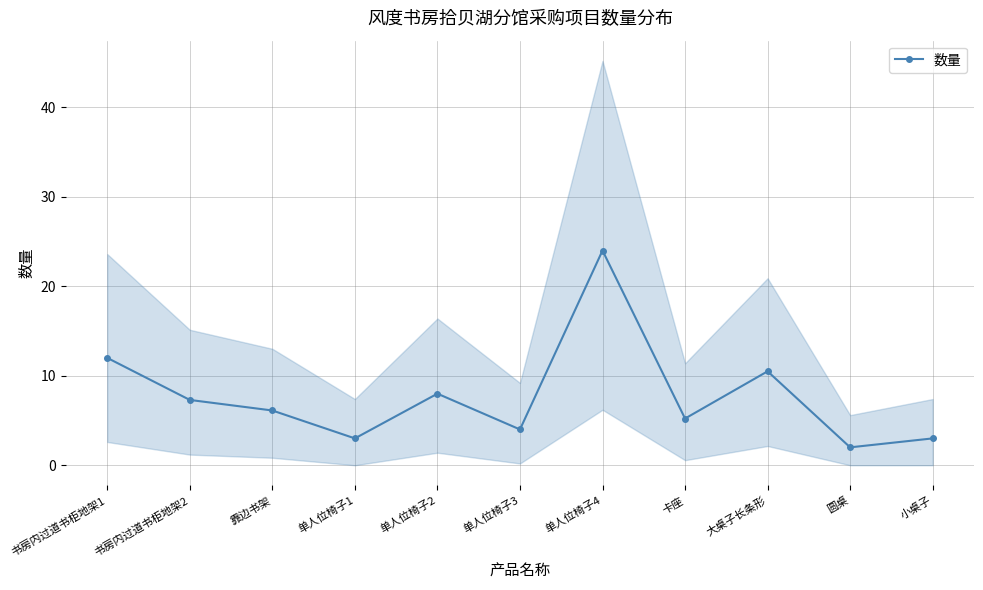

What is the difference between the second highest and second lowest values?

9.0